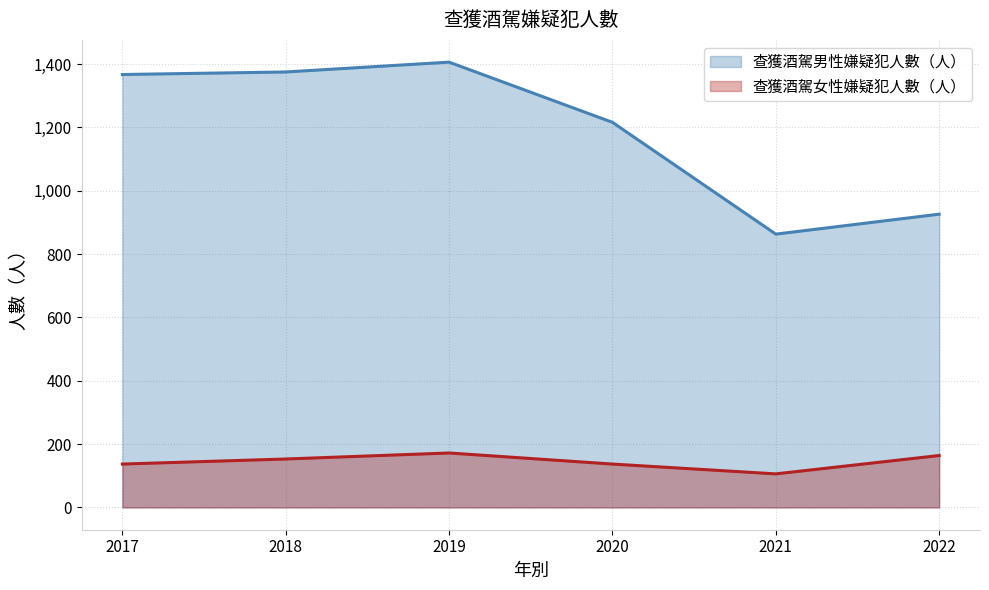

At which label does 查獲酒駕女性嫌疑犯人數（人） reach its peak?

2019